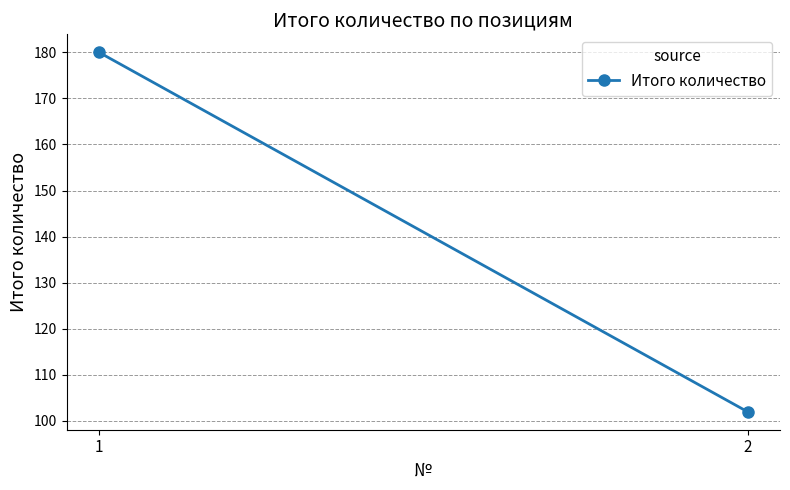

How many lines are shown in the chart?

1